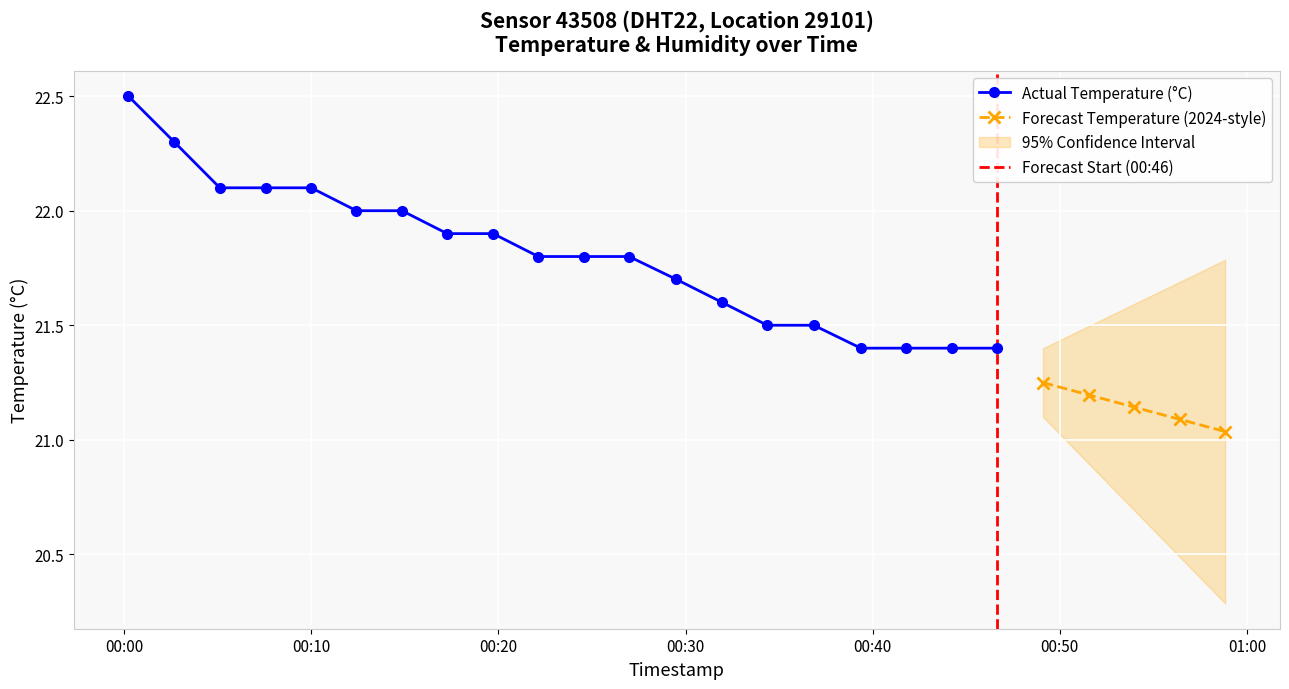

What is the value of the 8th point from the left?

21.9